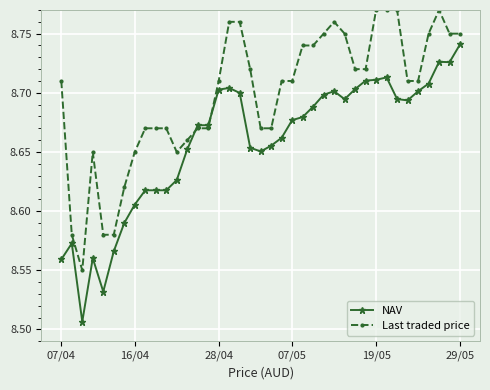

How many Last traded price values are between 8 and 9?

39